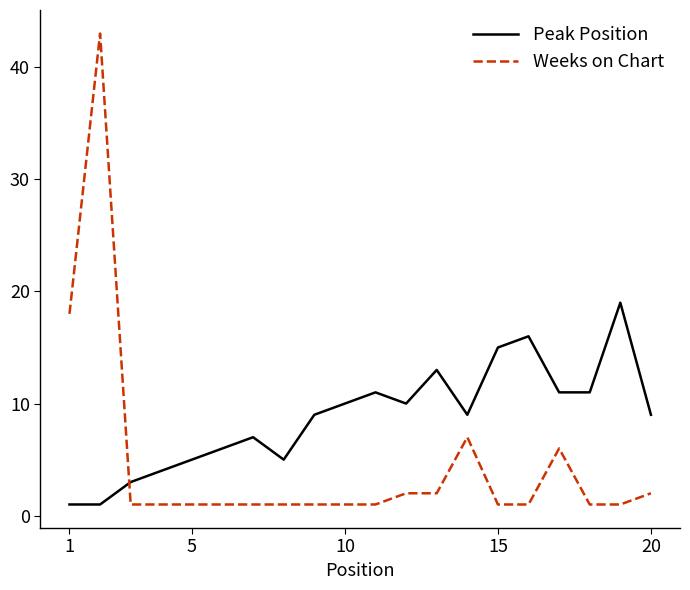

Rank the series by their average value, from lowest to highest.

Weeks on Chart, Peak Position